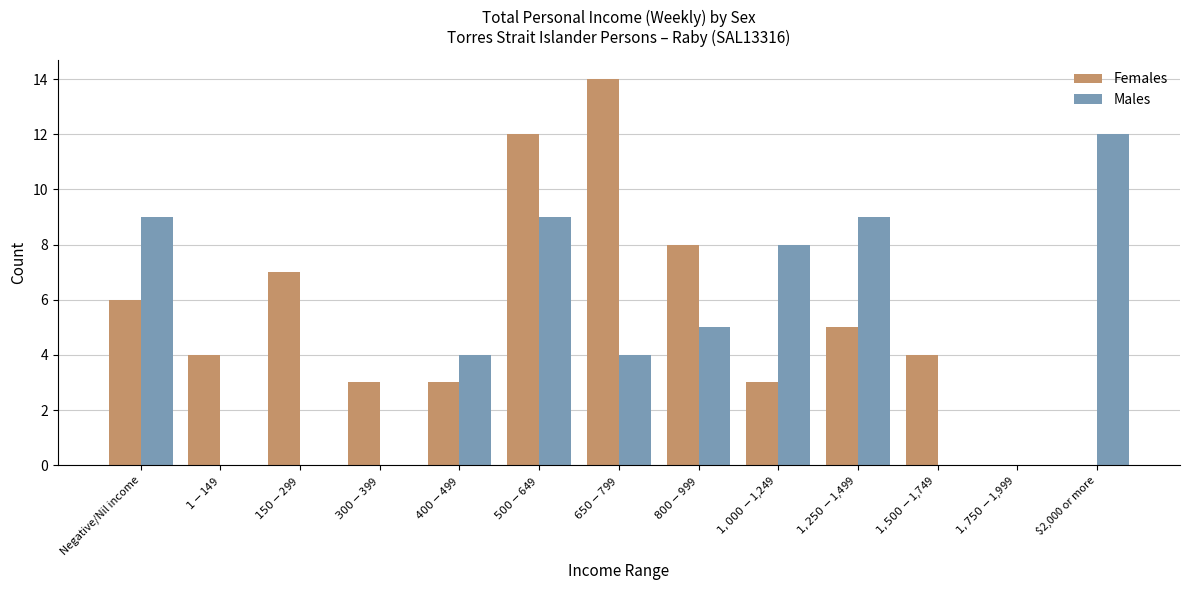

The Males series shows 7 at $2,000 or more. True or false?

False